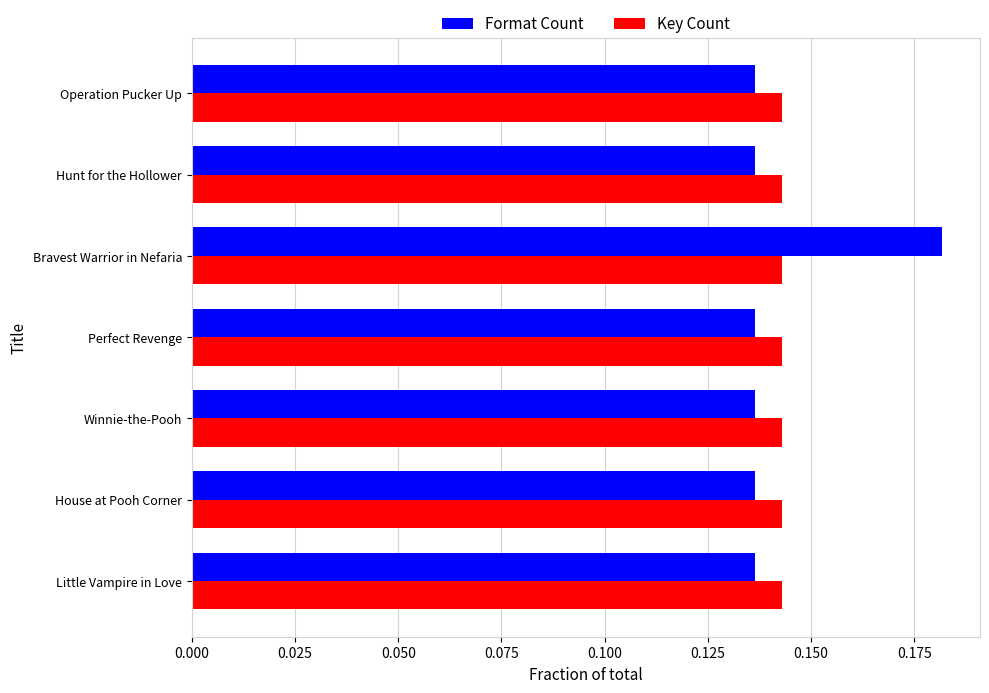

What is the total value across all series at House at Pooh Corner?

0.3